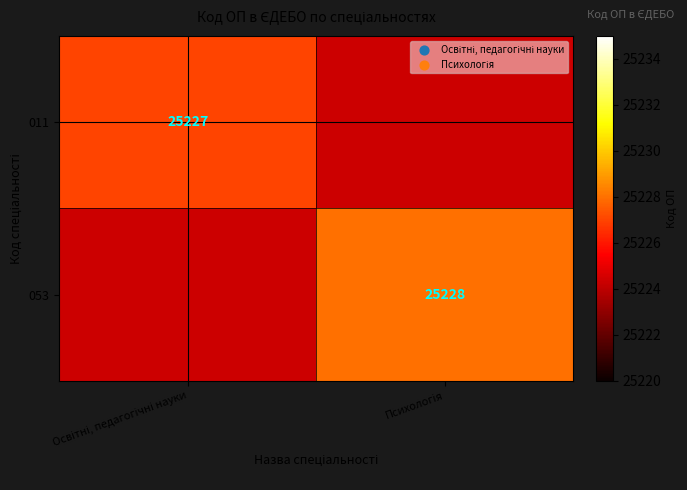

What value does the 011 series have at Освітні, педагогічні науки?

25227.0